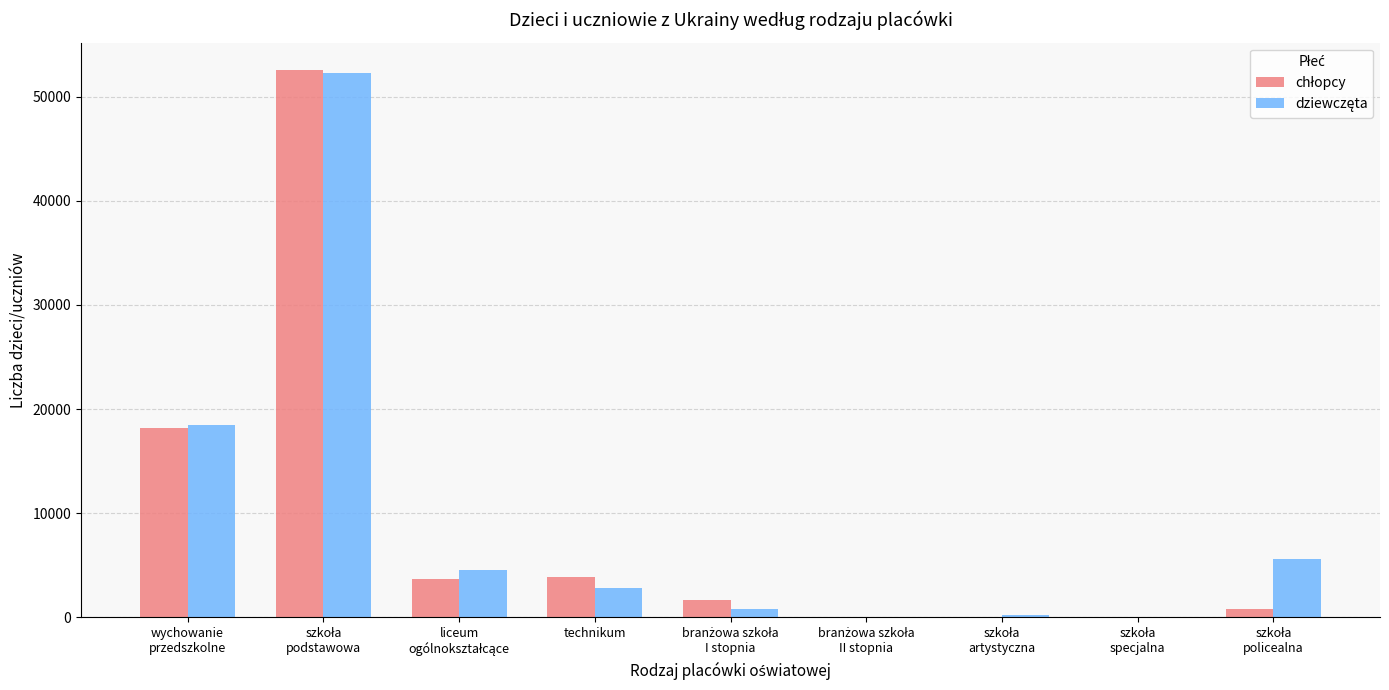

What is the greatest value displayed?

52563